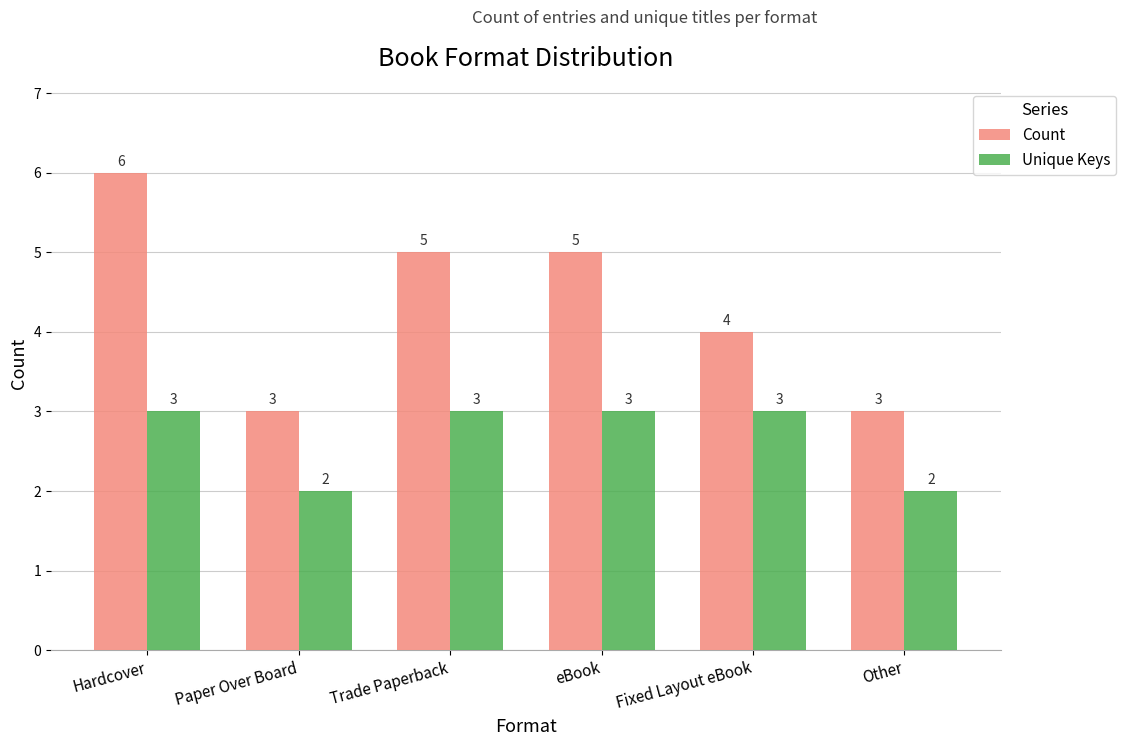

What is the difference between the maximum and second lowest values in the Unique Keys series?

1